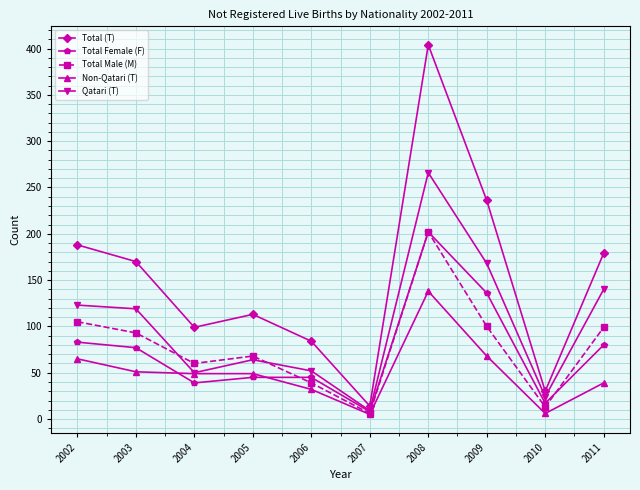

What are all the series names shown in the legend?

Total (T), Total Female (F), Total Male (M), Non-Qatari (T), Qatari (T)